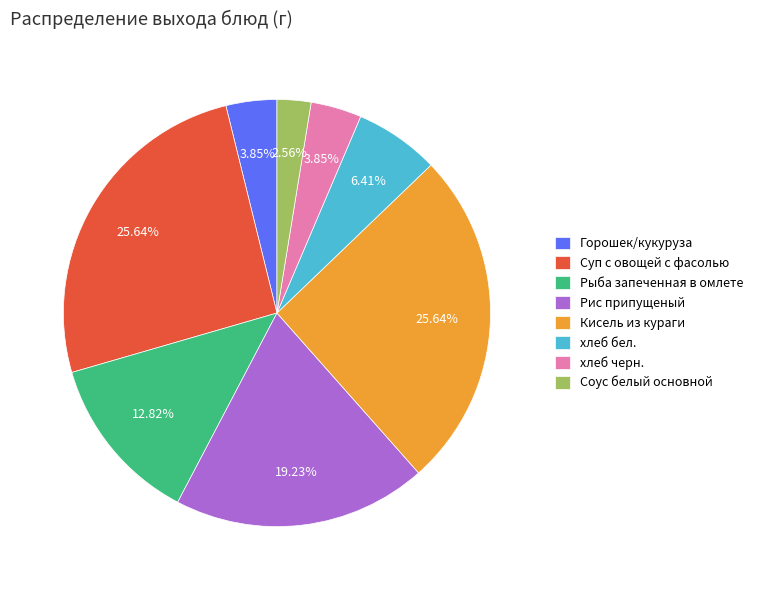

What is the smallest slice in the pie chart?

Соус белый основной